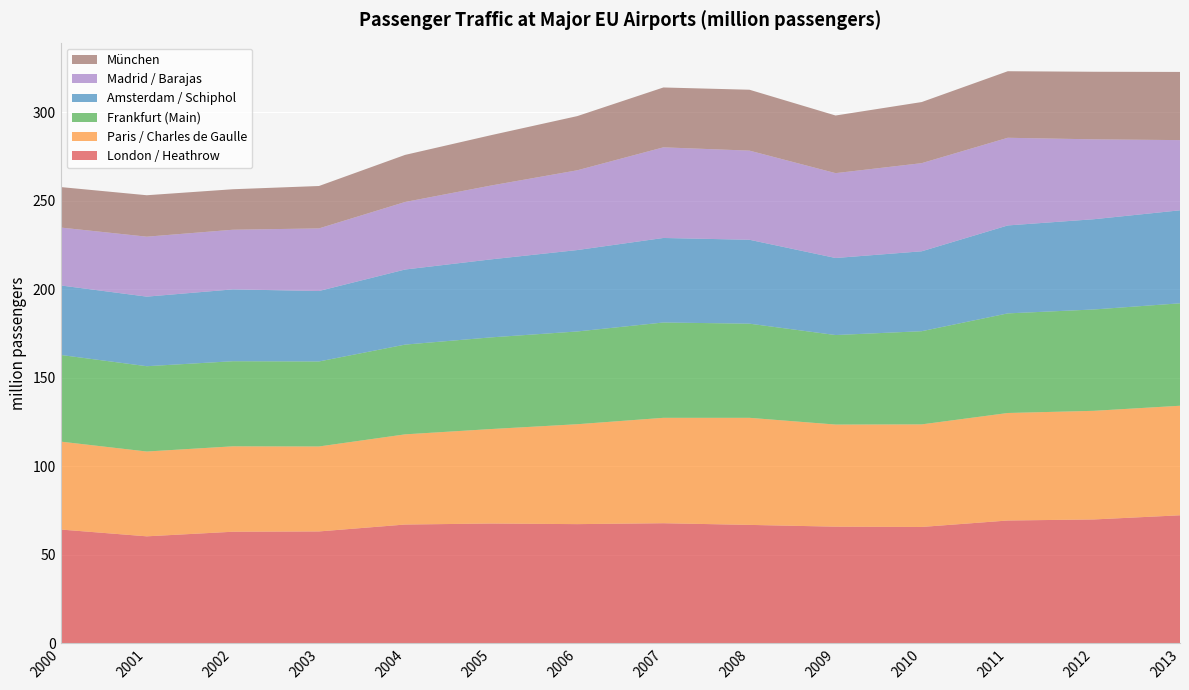

Reading left to right, transcribe all the data shown in this chart.

London / Heathrow: 2000=64.3	2001=60.4	2002=63.0	2003=63.2	2004=67.1	2005=67.7	2006=67.3	2007=67.9	2008=66.9	2009=65.9	2010=65.7	2011=69.4	2012=70.0	2013=72.3
Paris / Charles de Gaulle: 2000=49.7	2001=47.9	2002=48.3	2003=48.0	2004=51.0	2005=53.4	2006=56.4	2007=59.5	2008=60.5	2009=57.7	2010=58.0	2011=60.7	2012=61.4	2013=61.9
Frankfurt (Main): 2000=49.0	2001=48.2	2002=48.1	2003=48.0	2004=50.7	2005=51.8	2006=52.4	2007=53.9	2008=53.2	2009=50.6	2010=52.6	2011=56.3	2012=57.3	2013=57.9
Amsterdam / Schiphol: 2000=39.3	2001=39.3	2002=40.6	2003=39.8	2004=42.4	2005=44.1	2006=46.0	2007=47.8	2008=47.4	2009=43.5	2010=45.1	2011=49.7	2012=51.0	2013=52.5
Madrid / Barajas: 2000=32.7	2001=33.9	2002=33.7	2003=35.4	2004=38.2	2005=41.7	2006=45.1	2007=51.2	2008=50.4	2009=47.9	2010=49.8	2011=49.5	2012=45.1	2013=39.7
München: 2000=22.9	2001=23.4	2002=22.9	2003=24.0	2004=26.6	2005=28.5	2006=30.6	2007=33.8	2008=34.4	2009=32.6	2010=34.5	2011=37.6	2012=38.2	2013=38.5